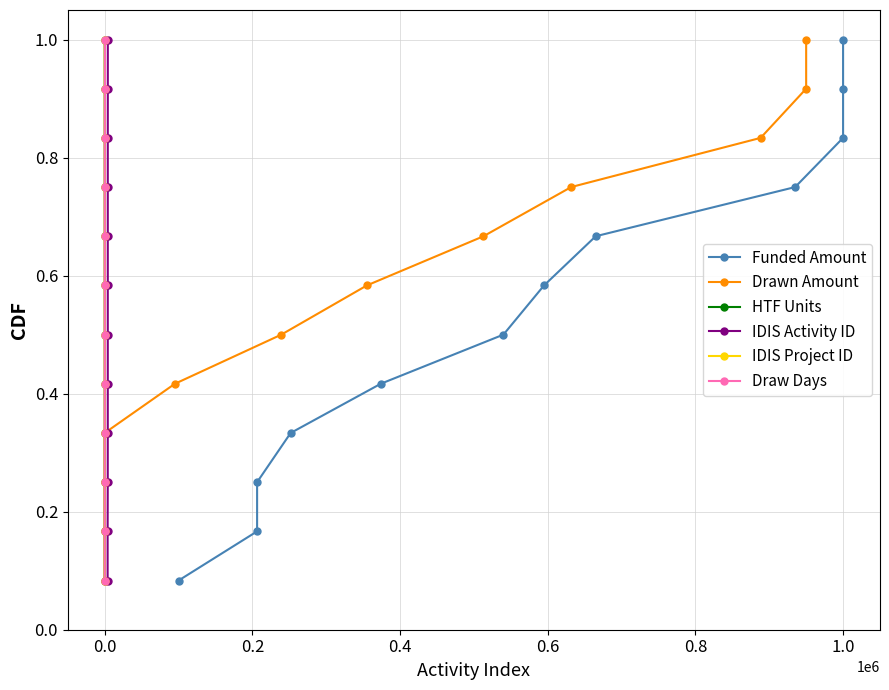

True or false: IDIS Activity ID has more than 2 interior local peaks.

False